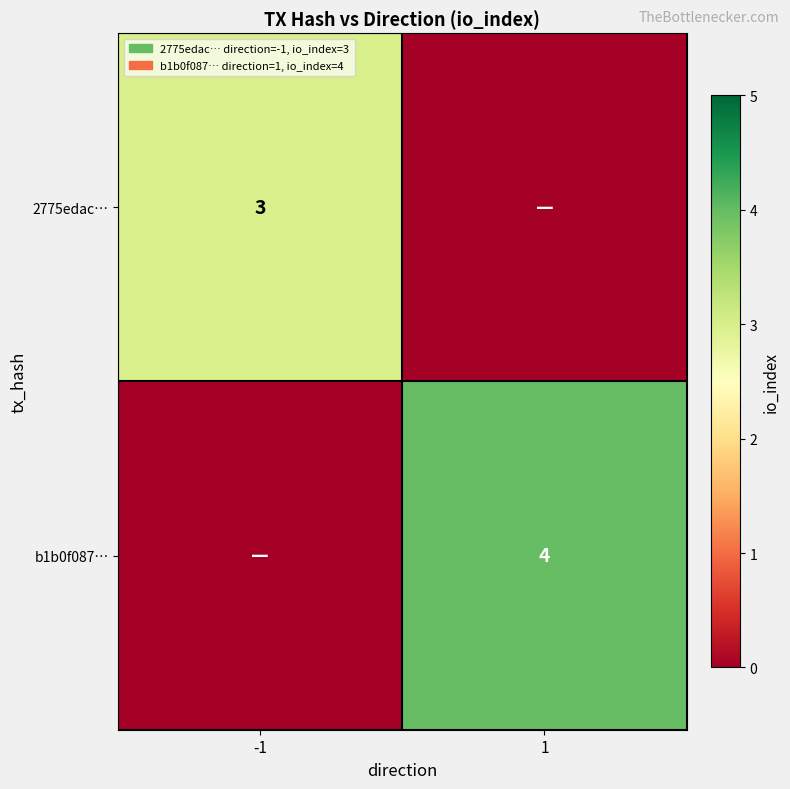

True or false: b1b0f087… has a value of 4 at 1.

True